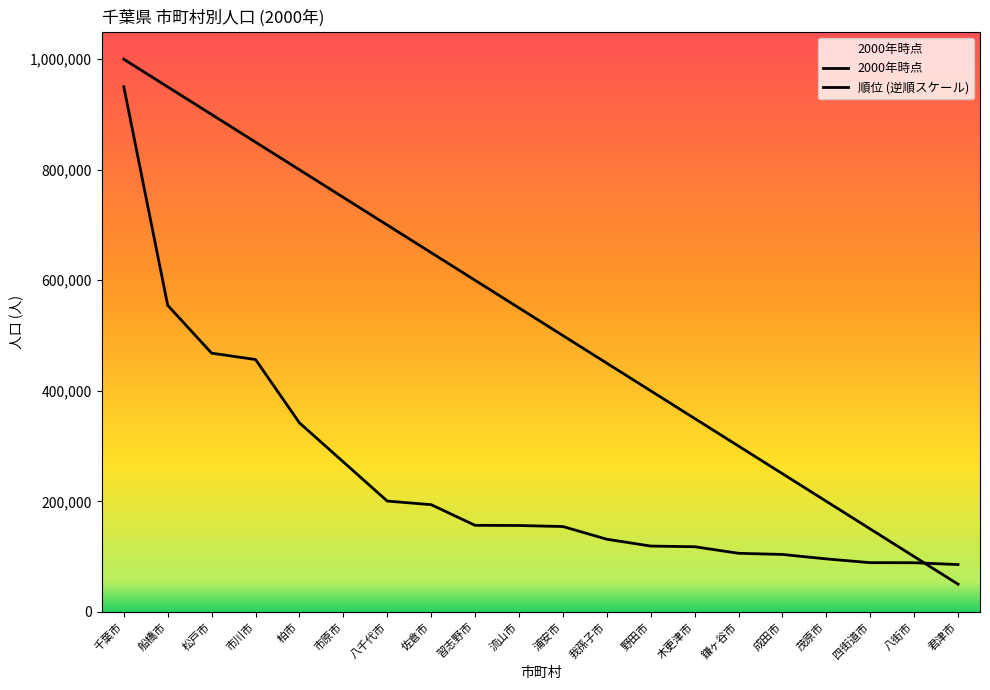

What position from the right is 市川市?

17